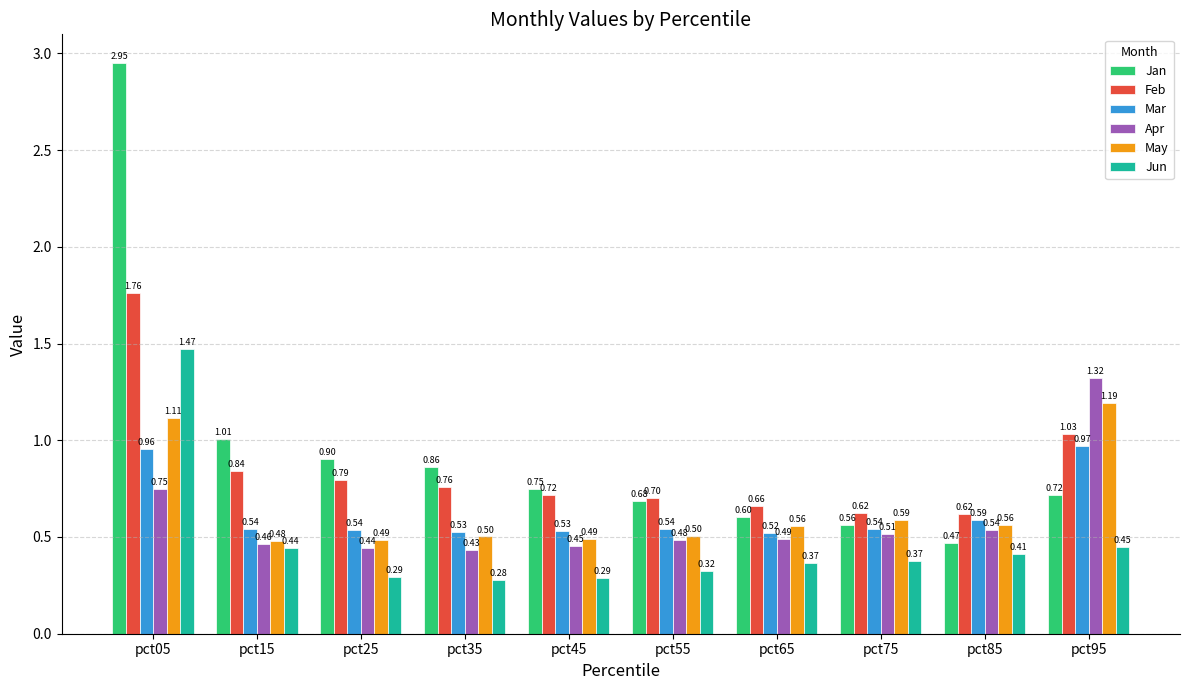

What is the difference between the second highest and second lowest values in the Jun series?

0.2